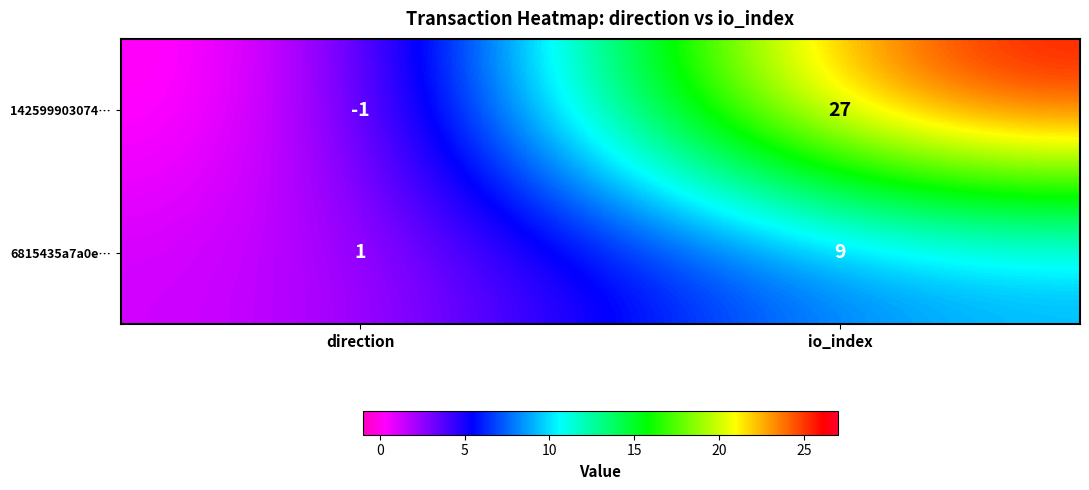

Which series has the largest range (max minus min)?

142599903074…